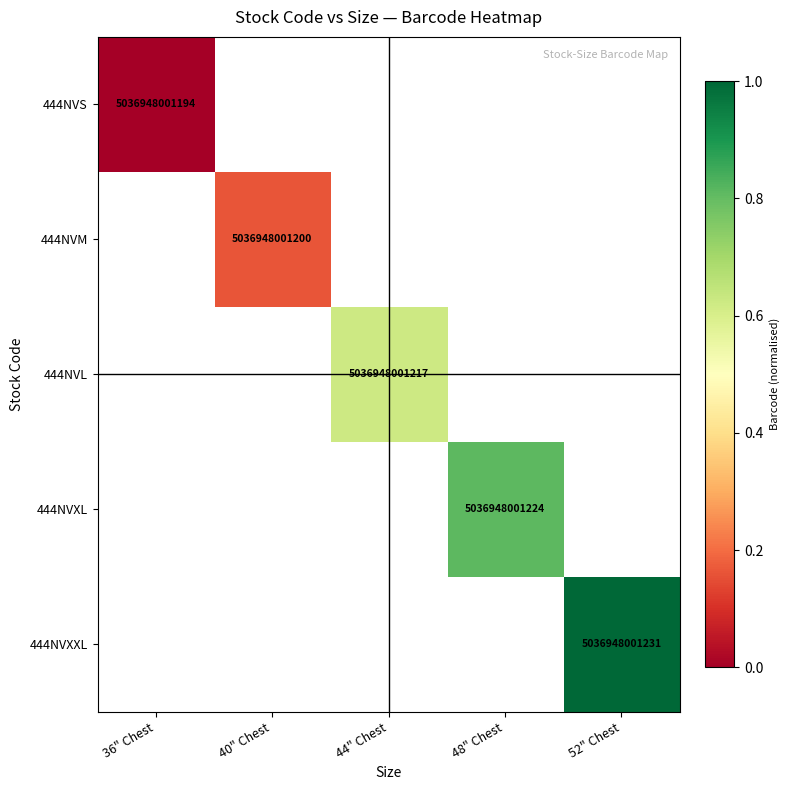

How many data points in 444NVL are above 0?

1